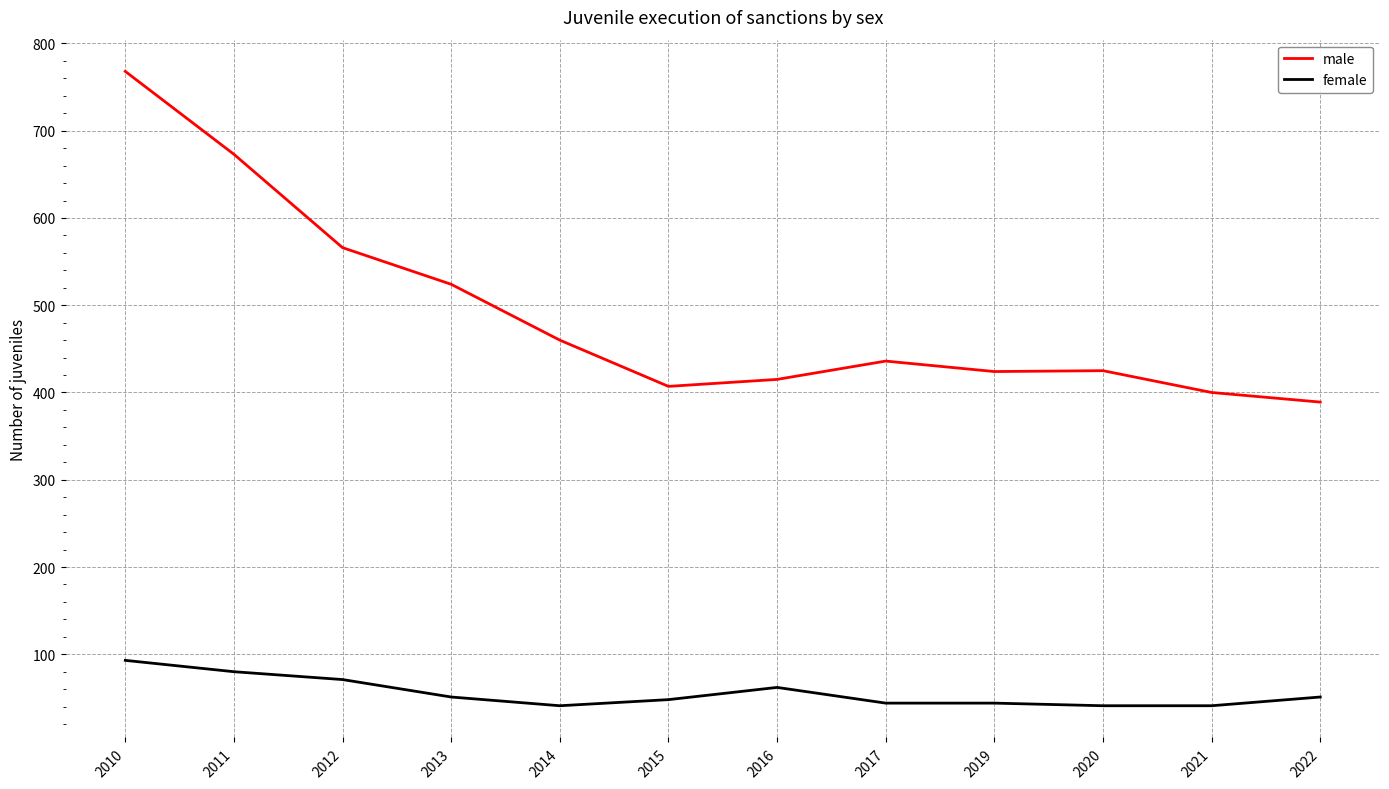

Which series has the largest range (max minus min)?

male